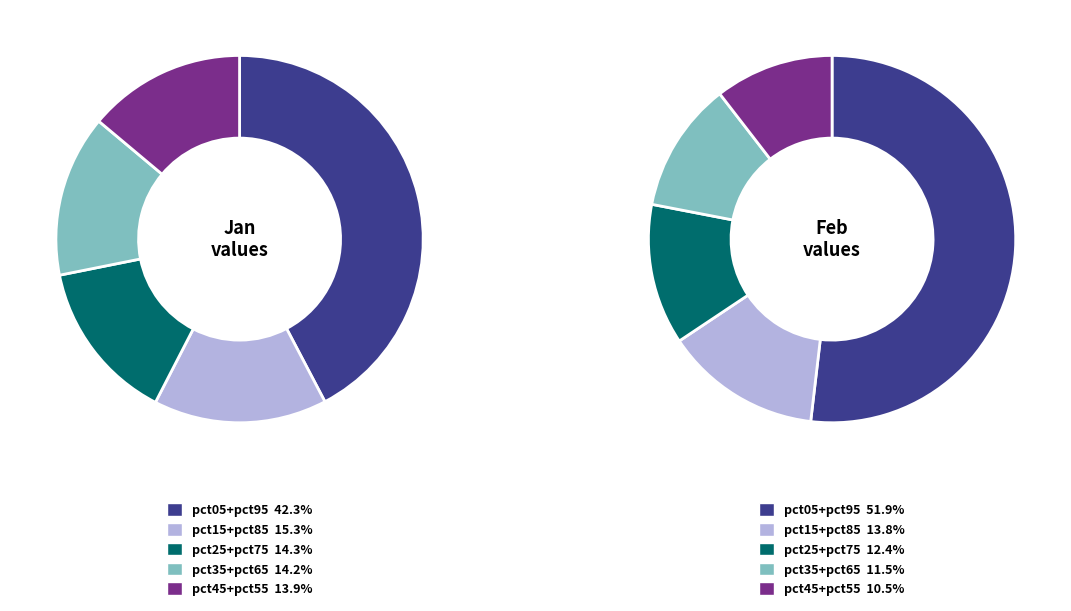

True or false: 7 accounts for 18% of the total.

False